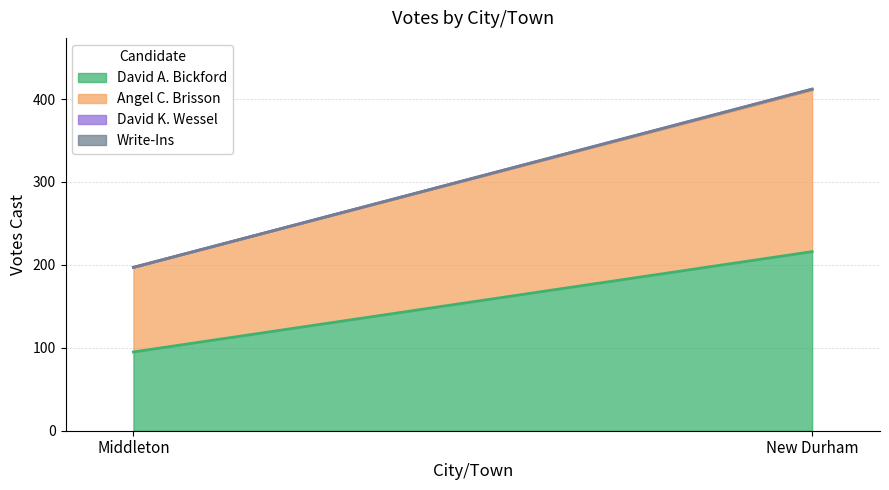

Rank the categories by Angel C. Brisson value from highest to lowest.

New Durham, Middleton